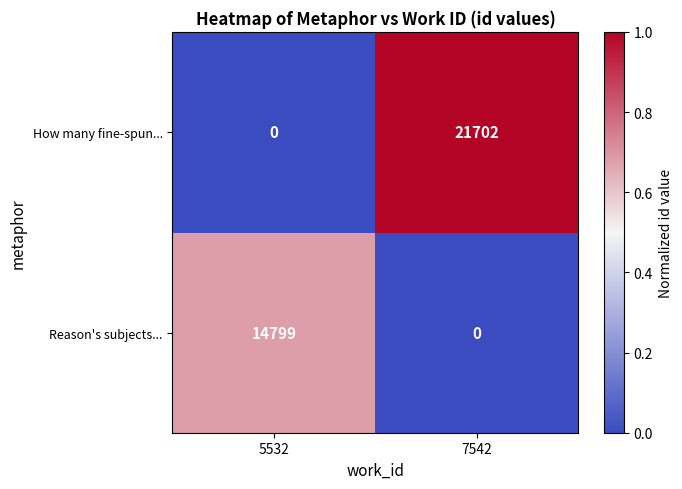

Which series changed the most between 5532 and 7542?

How many fine-spun...